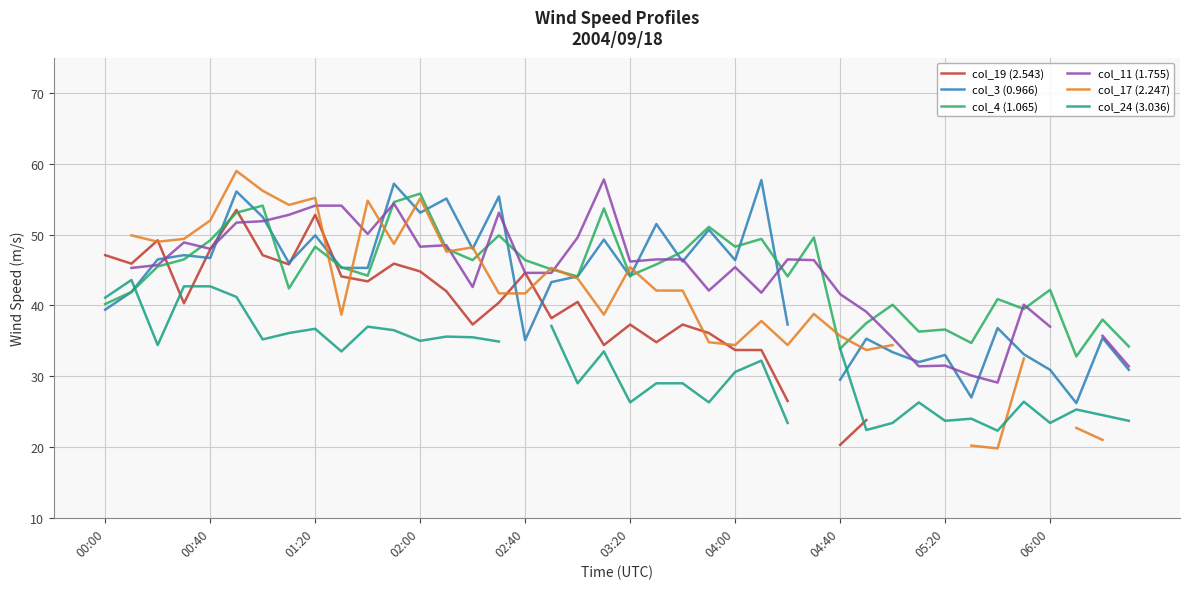

How many values in the col_3 (0.966) series are below 45?

19